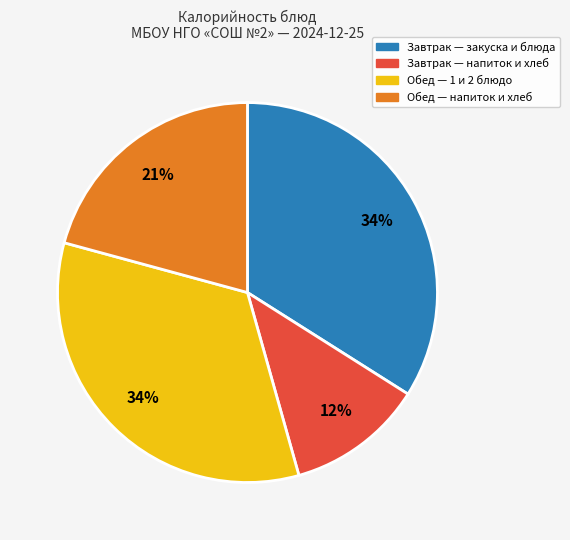

Does any single category account for the majority?

No